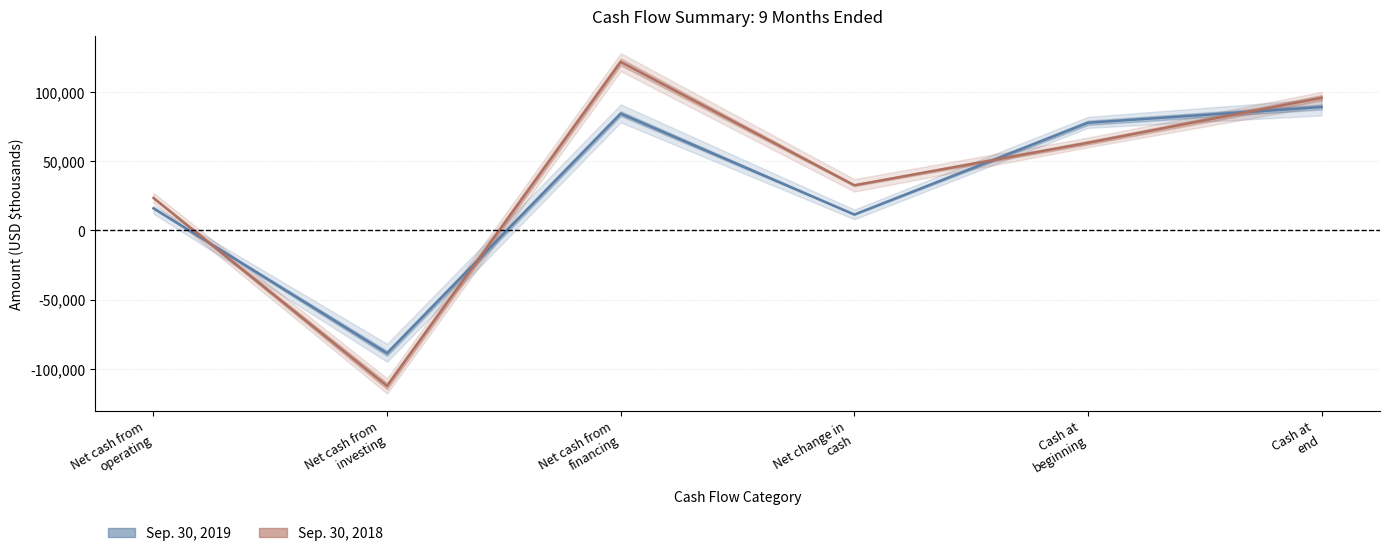

How many positive values does the Sep. 30, 2018 series have?

5